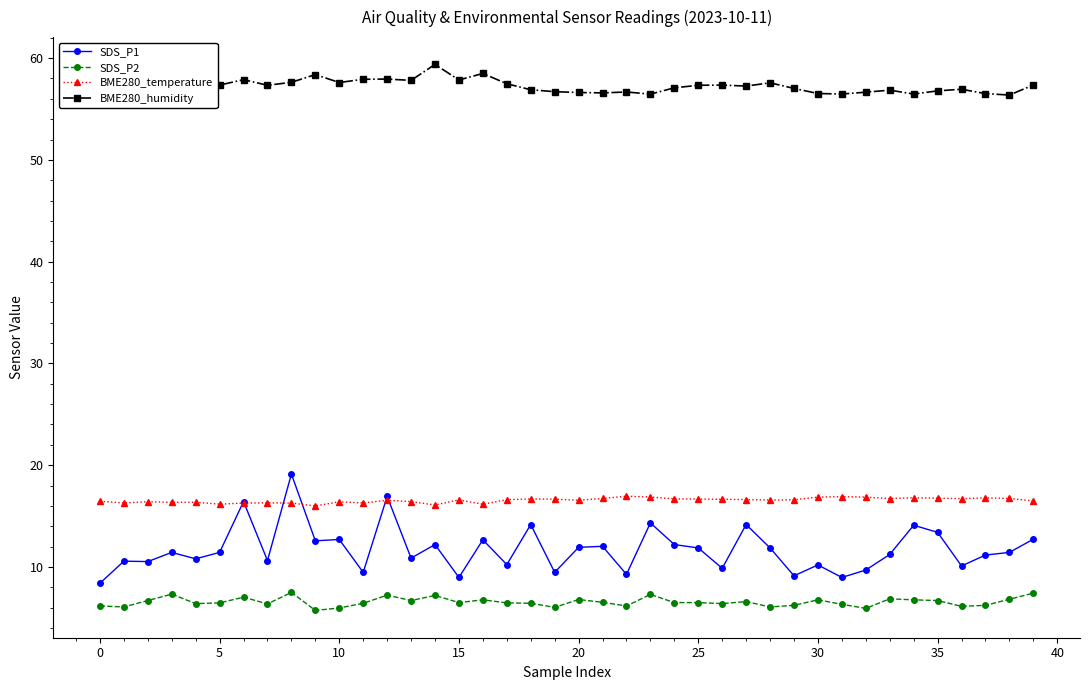

What is the highest value of the SDS_P1 series?

19.1